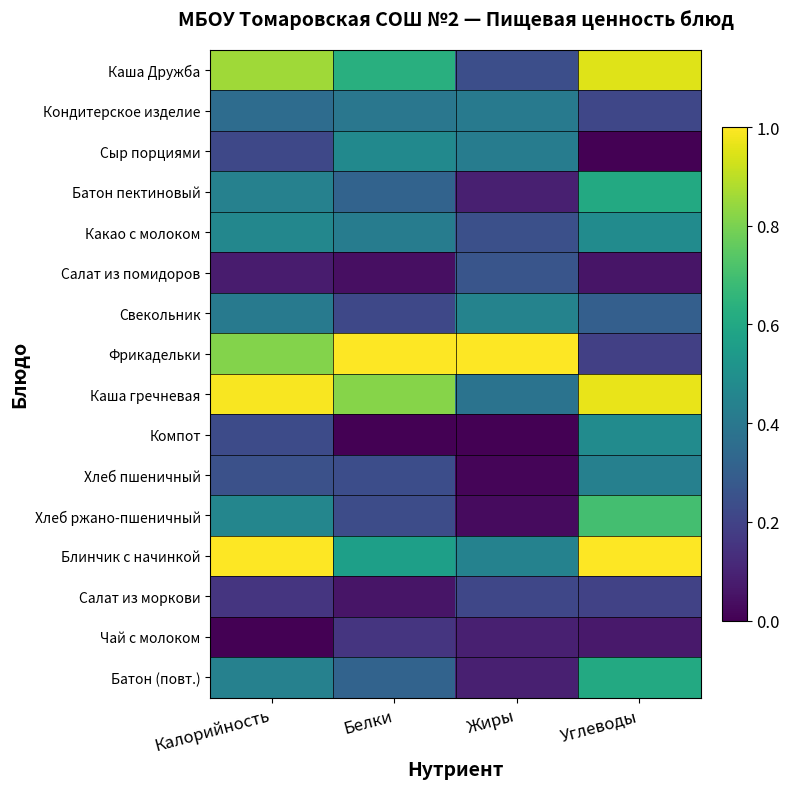

What is the total value across all series at Жиры?

4.4